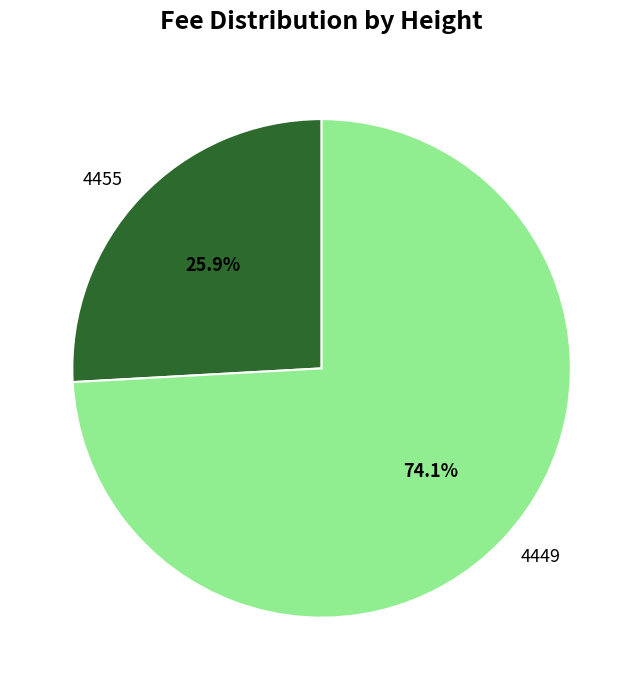

Is 4449 the majority of the pie?

Yes